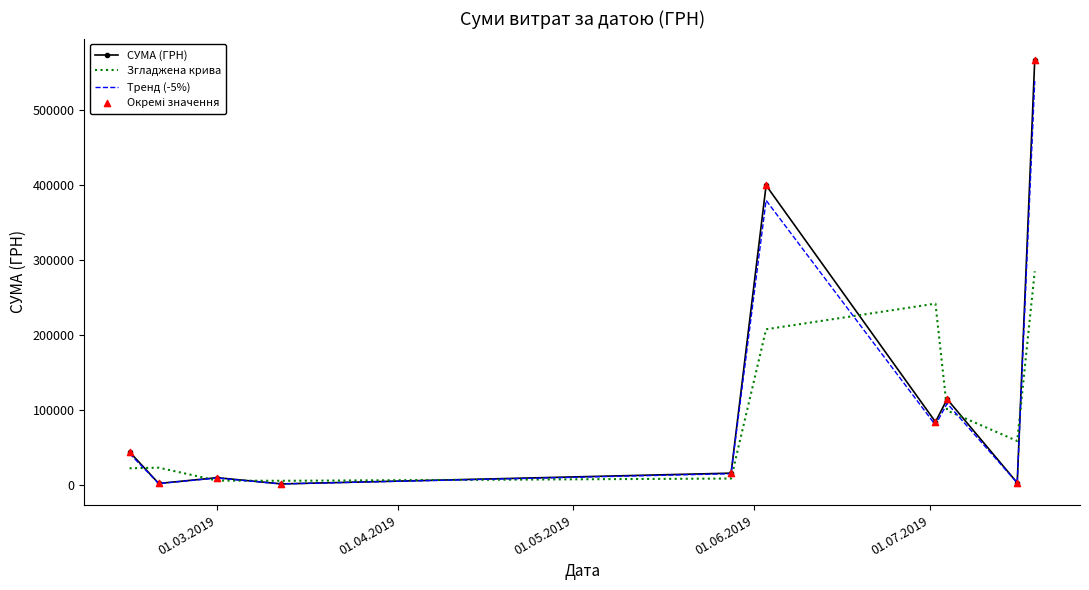

Which series has the largest range (max minus min)?

СУМА (ГРН)